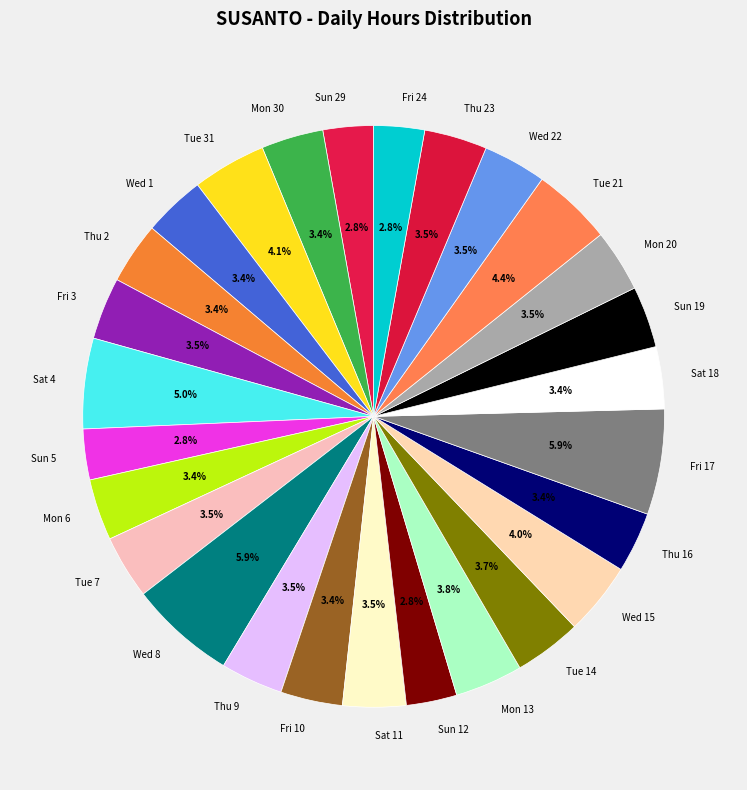

How many segments does this pie chart have?

27